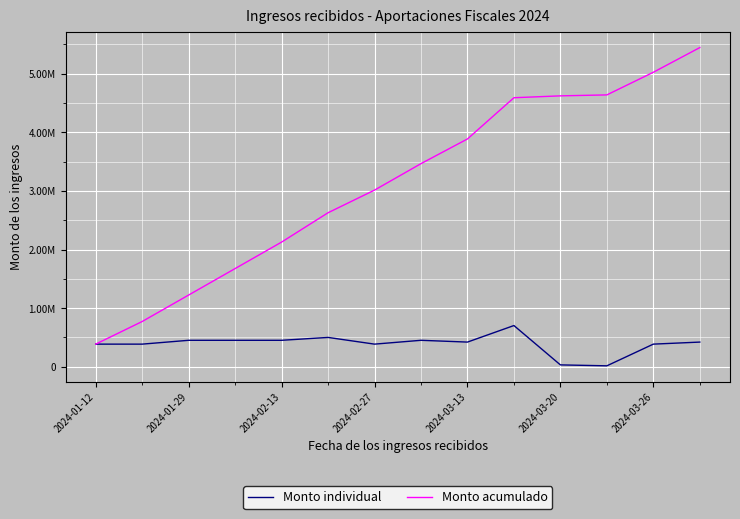

In Monto individual, how many points are lower than both neighbors (excluding endpoints)?

3